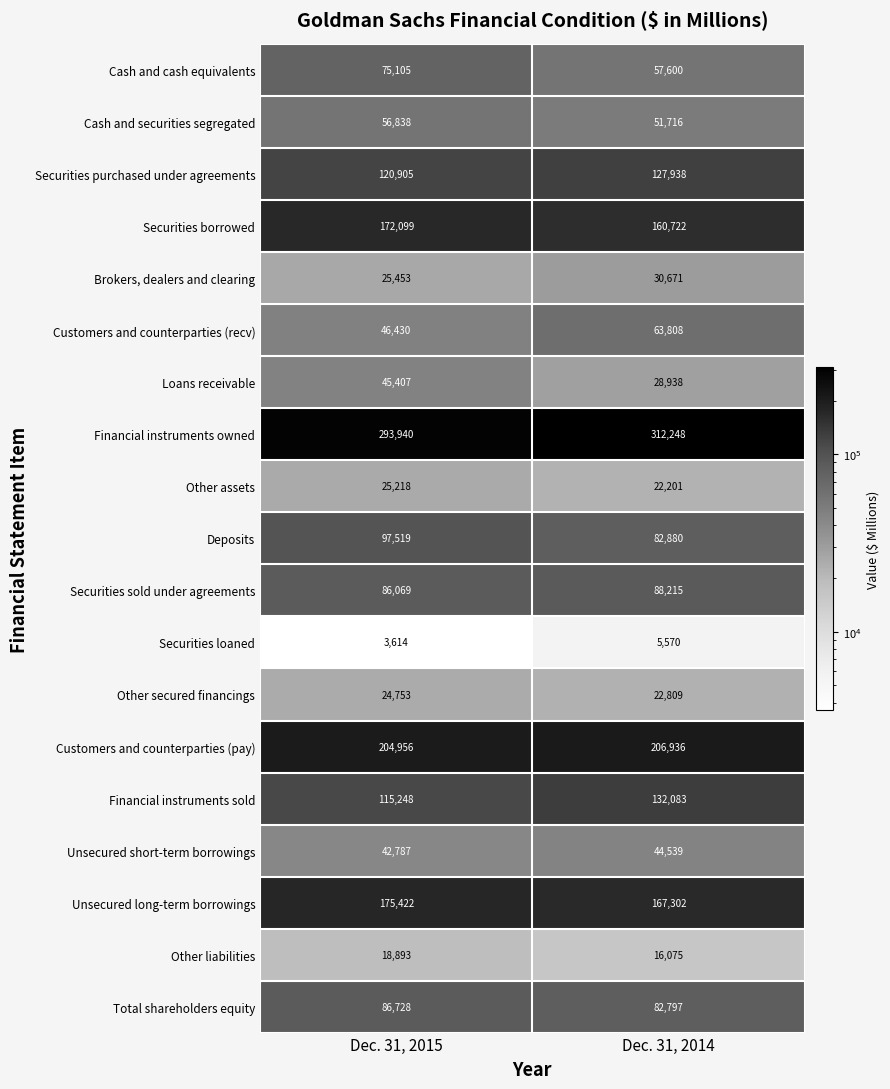

At which label does Other assets reach its peak?

Dec. 31, 2015